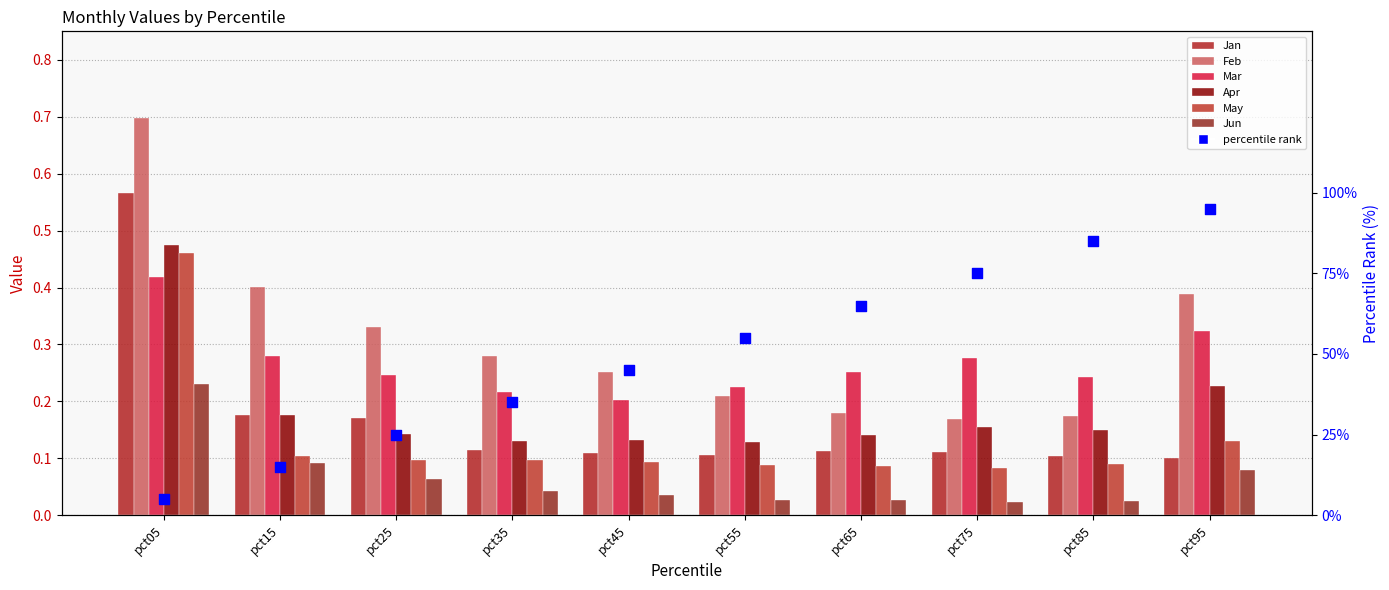

Which series reaches the maximum Y coordinate?

Feb